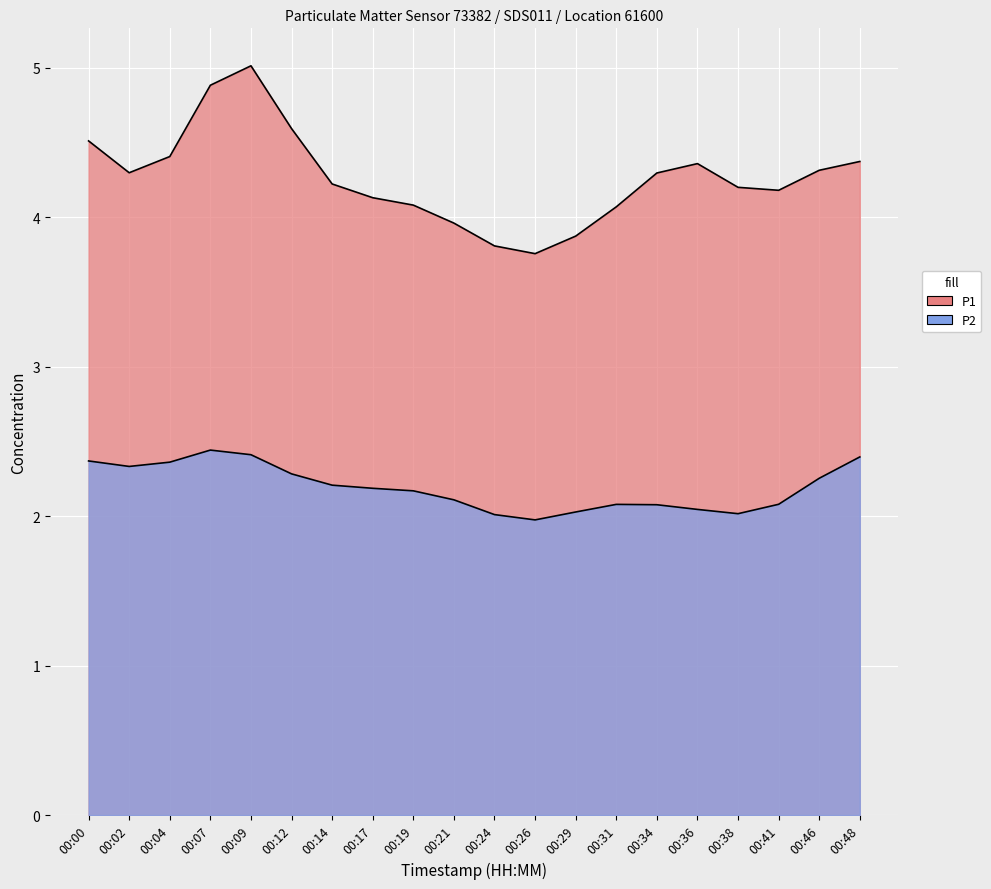

What is the sum of all P1 values?

85.3